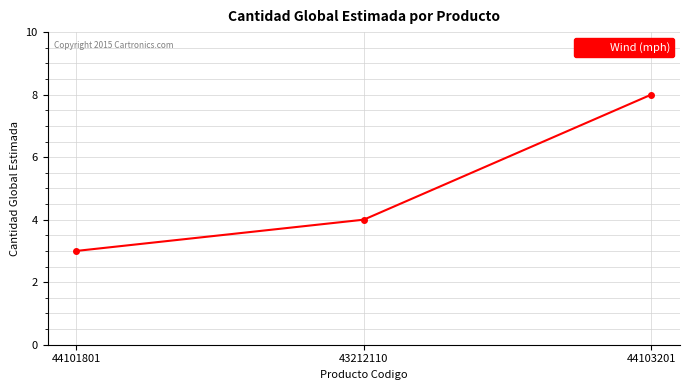

What is the change in value from 44101801 to 44103201?

+5